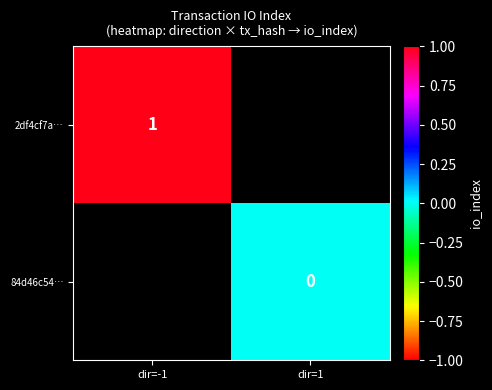

True or false: 2df4cf7a… has a value of 1 at dir=-1.

True